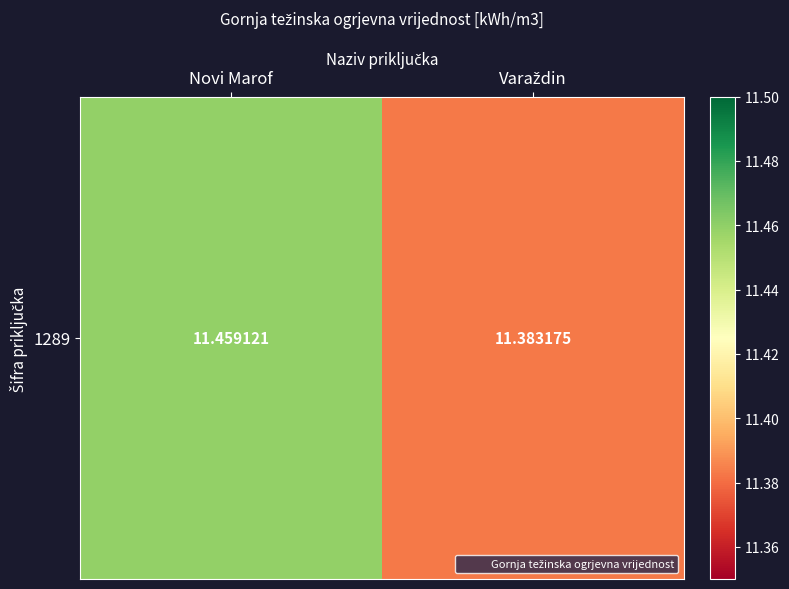

At which category does the chart reach its minimum across all series?

Varaždin